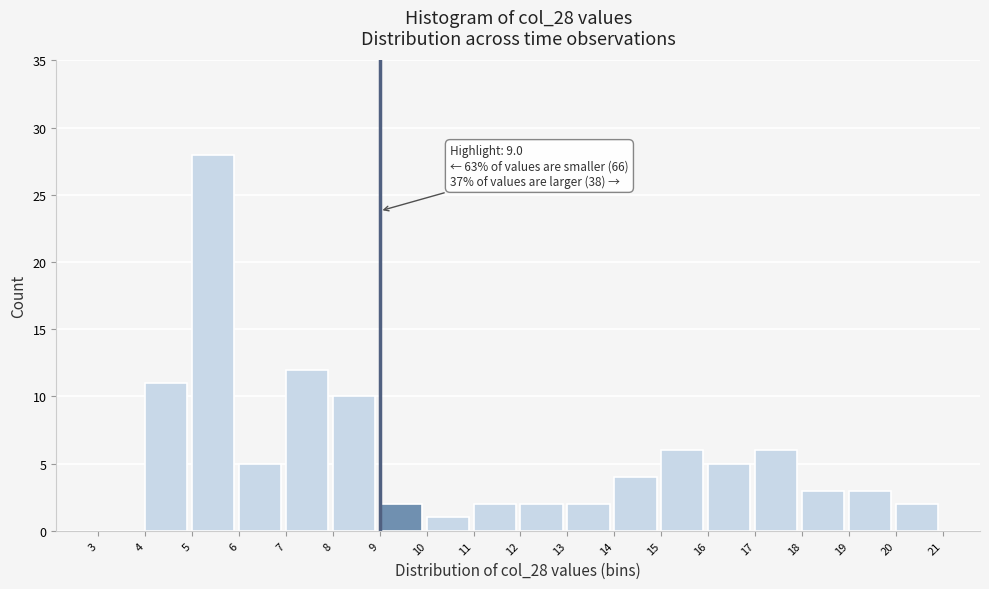

Over which range of the x-axis is the bar tallest?

5 to 6